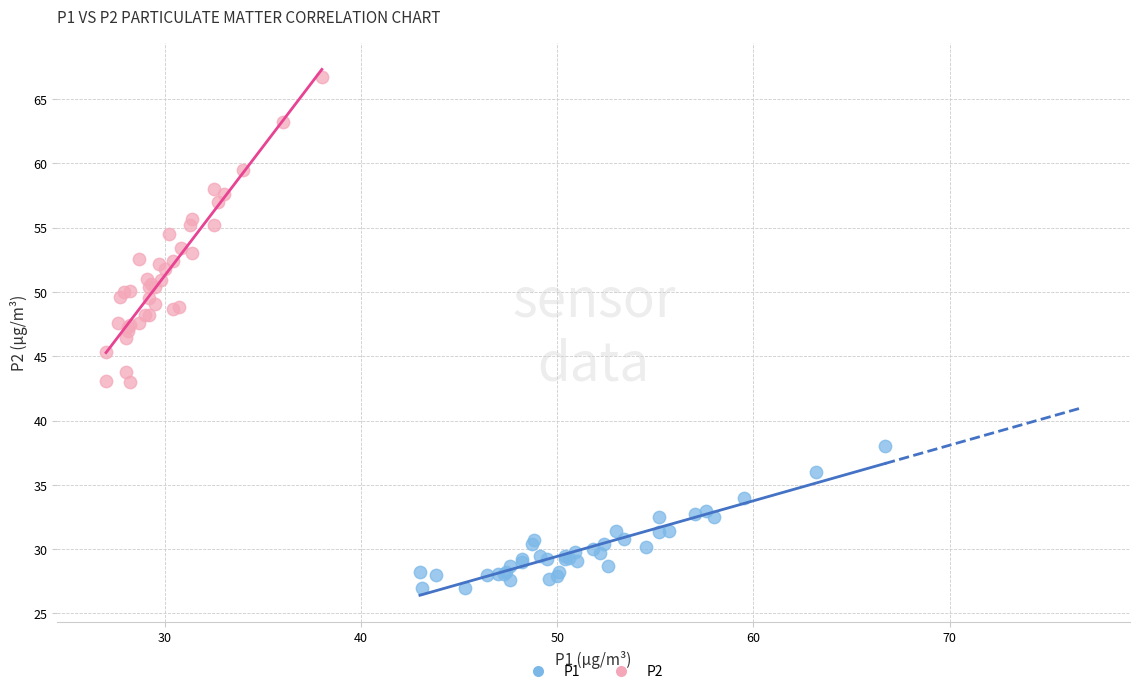

Which series has the widest spread of Y values?

P2